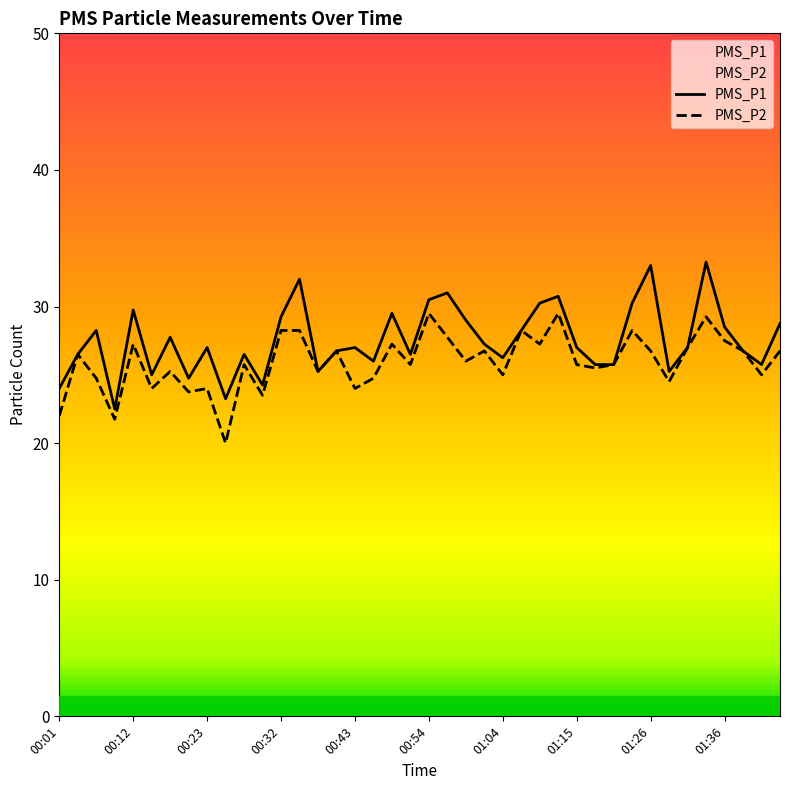

Reading right to left, what are all the values shown in this chart?

PMS_P1: 01:44=28.8	01:41=25.8	01:38=26.8	01:36=28.5	01:33=33.2	01:31=27.0	01:28=25.2	01:26=33.0	01:23=30.2	01:20=25.8	01:18=25.8	01:15=27.0	01:12=30.8	01:10=30.2	01:07=28.2	01:04=26.2	01:01=27.2	00:59=29.0	00:56=31.0	00:54=30.5	00:51=26.5	00:48=29.5	00:45=26.0	00:43=27.0	00:40=26.8	00:37=25.2	00:35=32.0	00:32=29.2	00:30=24.2	00:27=26.5	00:25=23.2	00:23=27.0	00:20=24.8	00:17=27.8	00:15=25.0	00:12=29.8	00:09=22.5	00:06=28.2	00:03=26.5	00:01=24.0
PMS_P2: 01:44=26.8	01:41=25.0	01:38=26.8	01:36=27.5	01:33=29.2	01:31=27.0	01:28=24.5	01:26=26.8	01:23=28.2	01:20=25.8	01:18=25.5	01:15=25.8	01:12=29.5	01:10=27.2	01:07=28.2	01:04=25.0	01:01=26.8	00:59=26.0	00:56=27.8	00:54=29.5	00:51=25.8	00:48=27.2	00:45=24.8	00:43=24.0	00:40=26.8	00:37=25.2	00:35=28.2	00:32=28.2	00:30=23.5	00:27=25.8	00:25=20.0	00:23=24.0	00:20=23.8	00:17=25.2	00:15=24.0	00:12=27.2	00:09=21.8	00:06=24.8	00:03=26.5	00:01=22.0